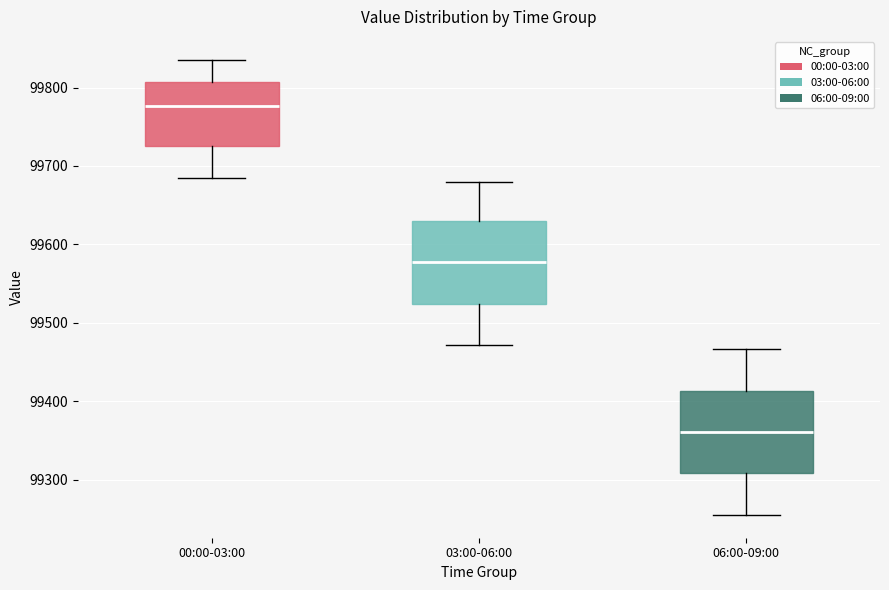

Where does the lower whisker of the box for 06:00-09:00 end on the y-axis? The values are not printed on the chart, so give them approximately, as read against the axis.

99250